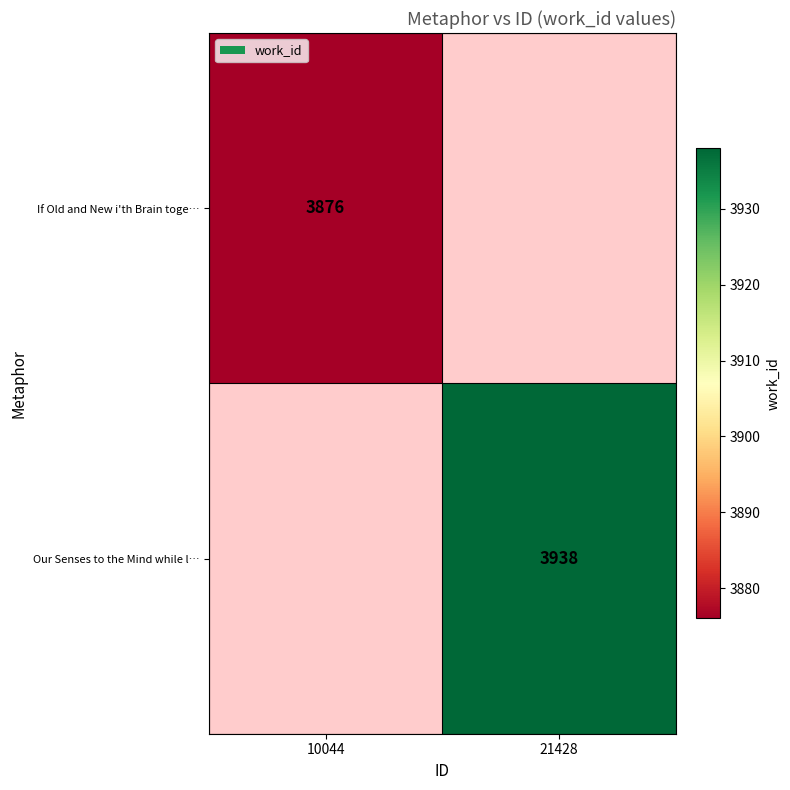

What is the smallest value displayed?

3876.0